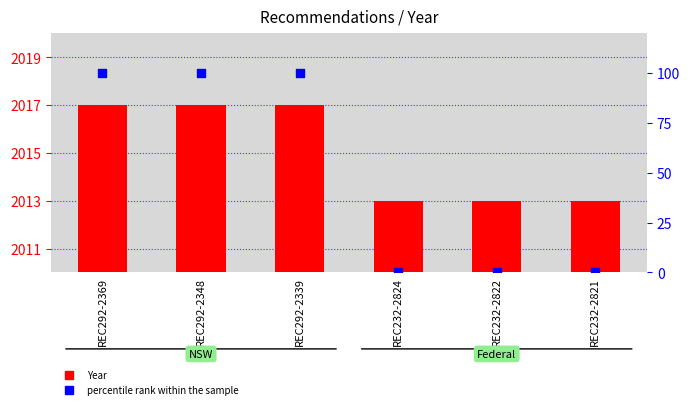

Is the value of Year at REC292-2348 greater than the value of percentile rank within the sample at REC232-2821?

Yes